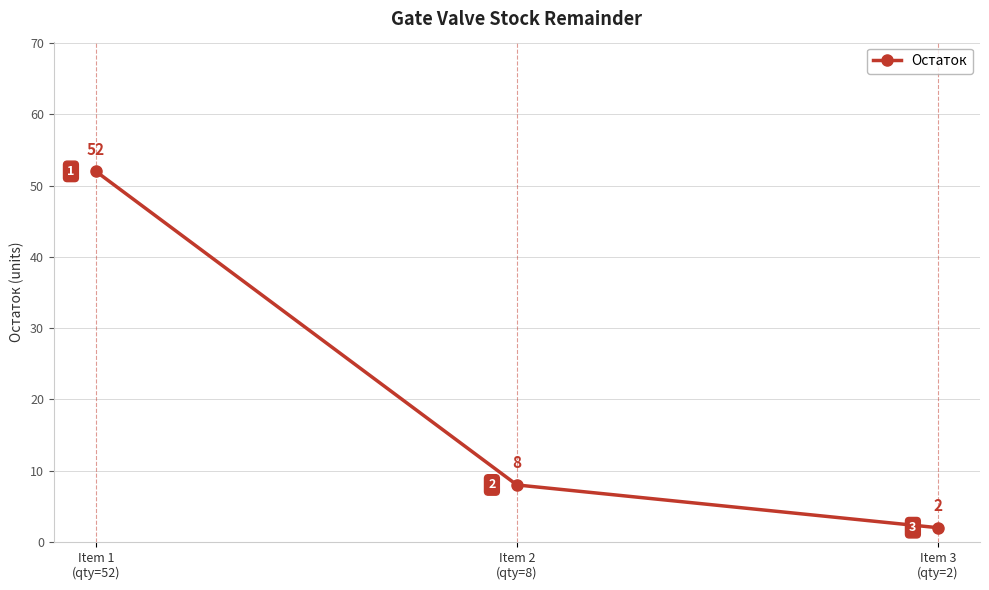

How many lines are shown in the chart?

1